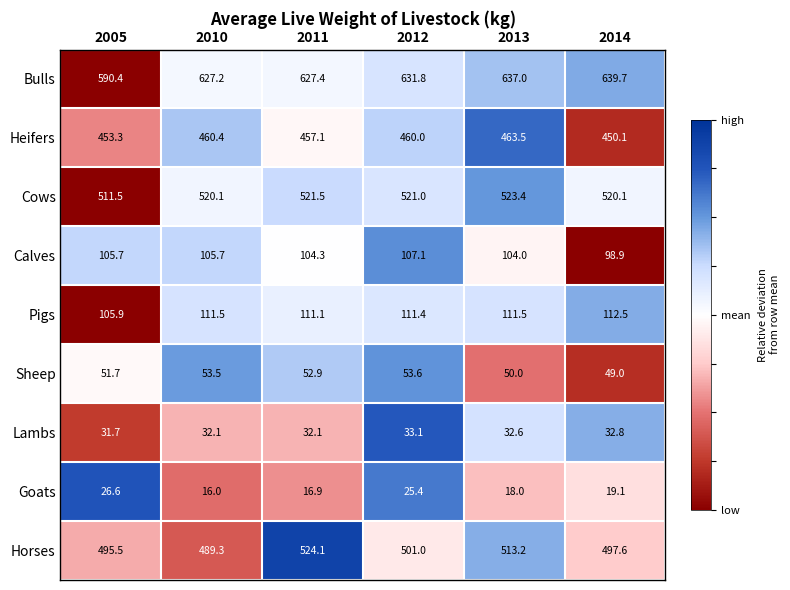

Rank the series by their maximum value, from highest to lowest.

Bulls, Horses, Cows, Heifers, Pigs, Calves, Sheep, Lambs, Goats